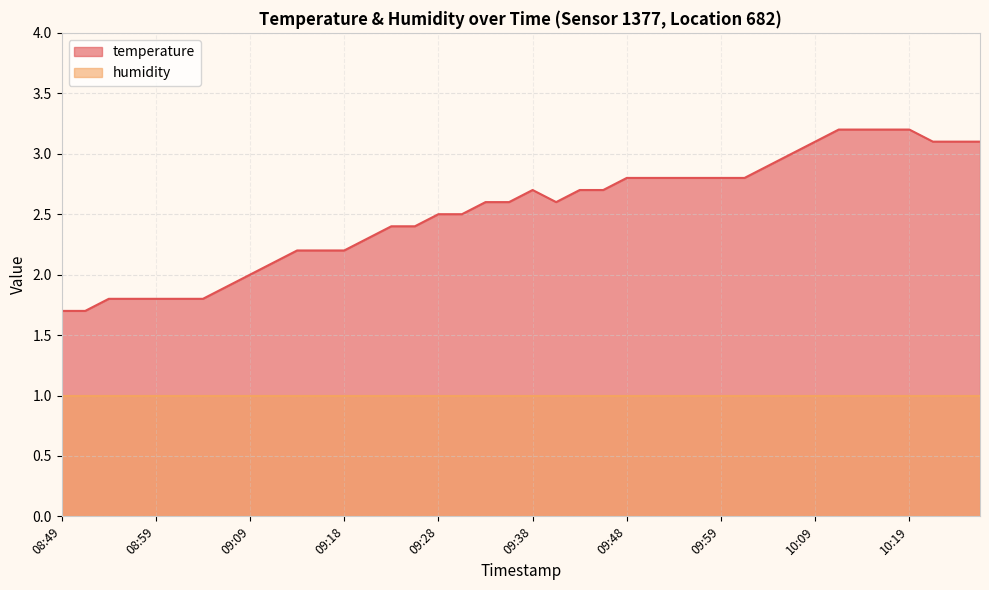

Where does the data first go above 2?

09:11